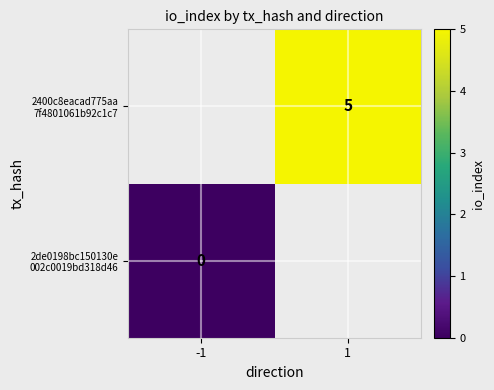

At which category does the chart reach its minimum across all series?

-1